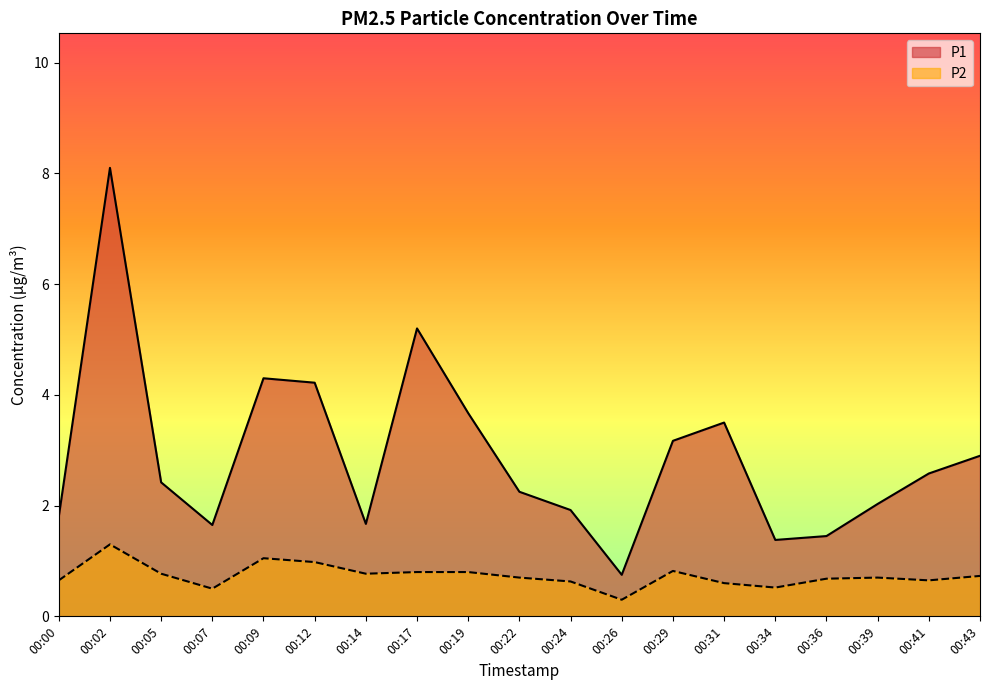

Which has a higher value, 00:12 or 00:09?

00:09